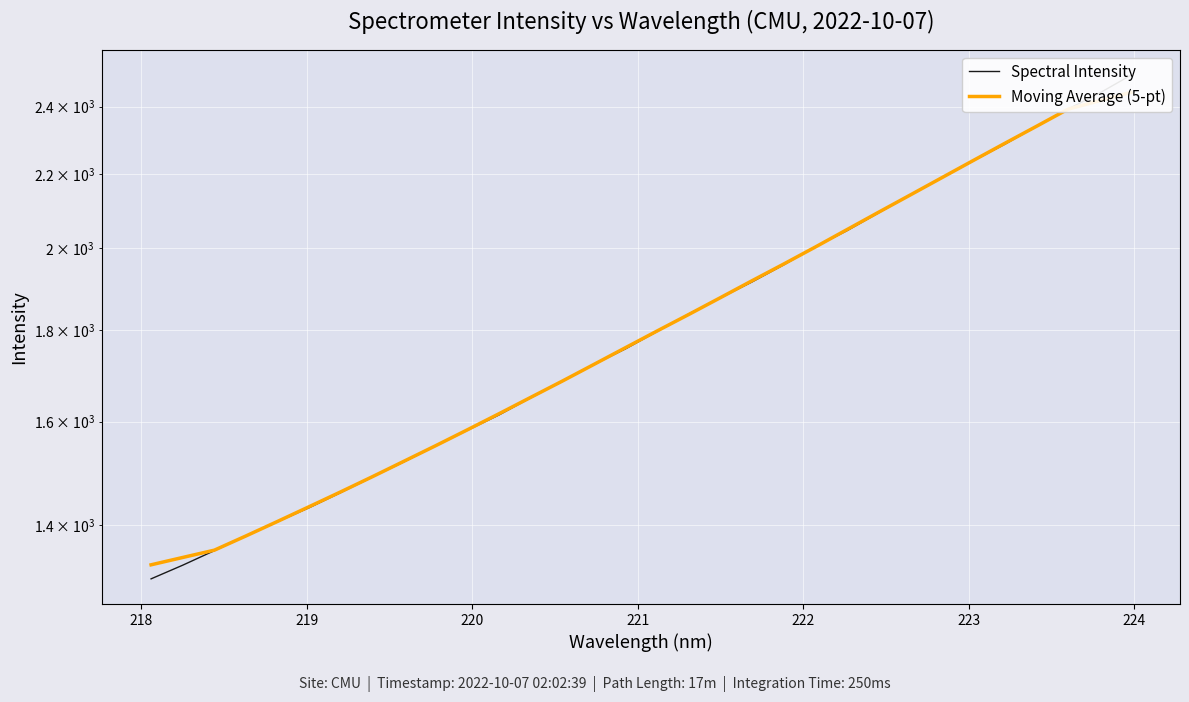

How many times do Moving Average (5-pt) and Spectral Intensity cross each other?

9